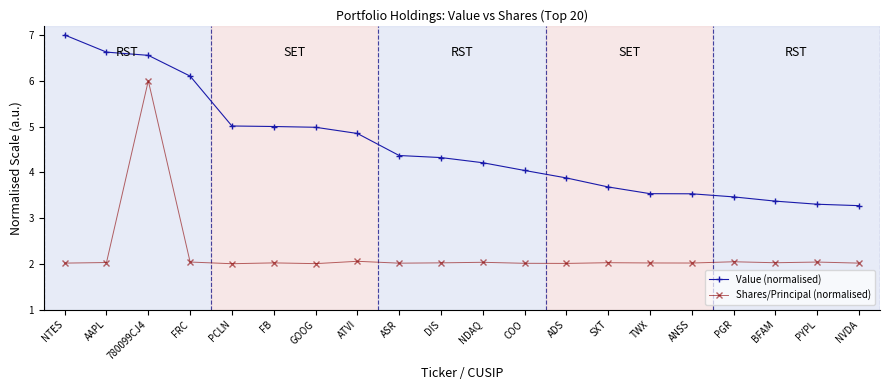

What is the average value of the Shares/Principal (normalised) series?

2.2